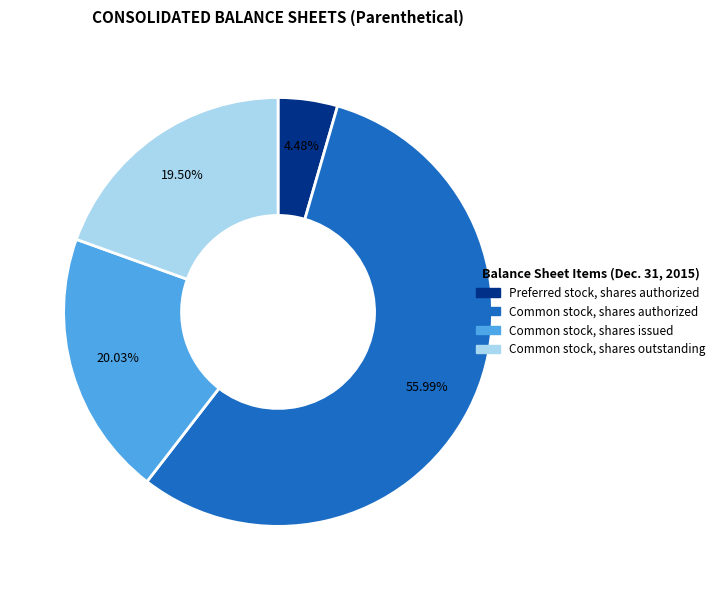

What is the smallest slice in the pie chart?

Preferred stock, shares authorized